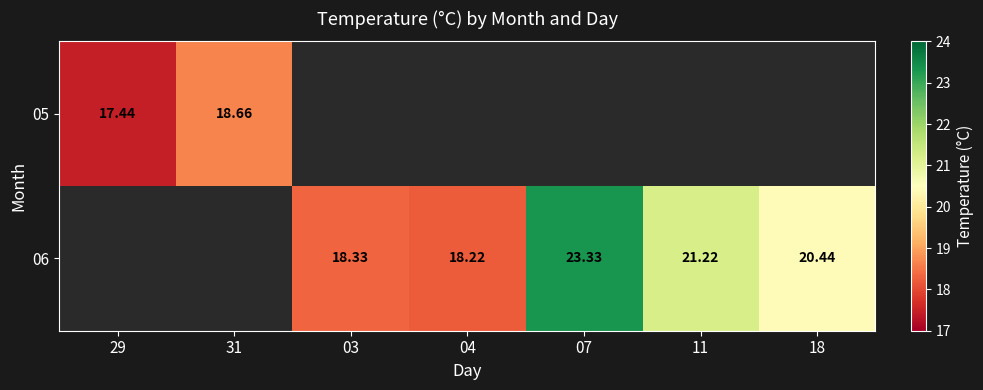

Is the value of 06 at 18 greater than the value of 05 at 31?

Yes